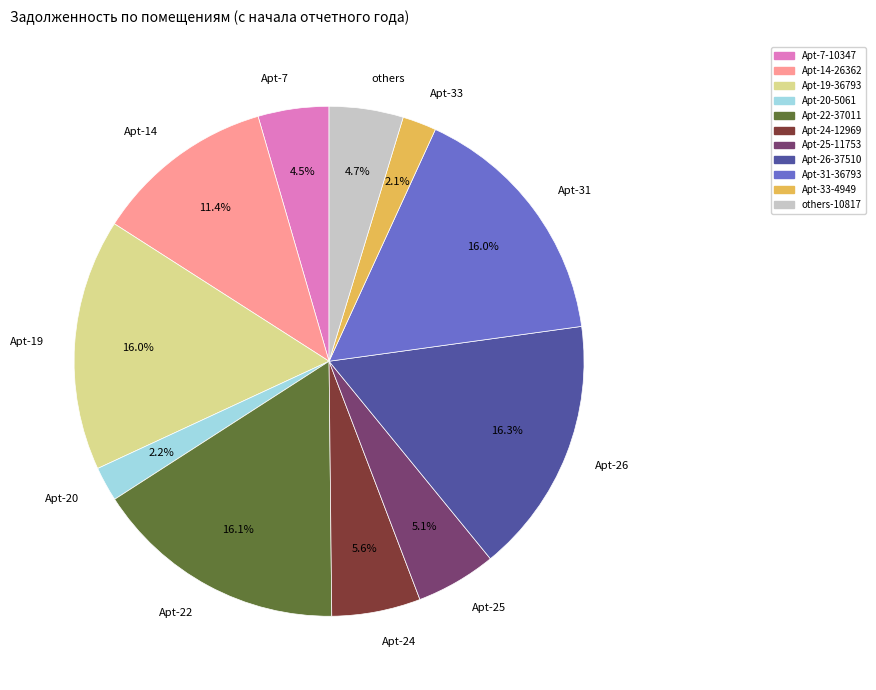

Which has a higher value, Apt-20 or others?

others